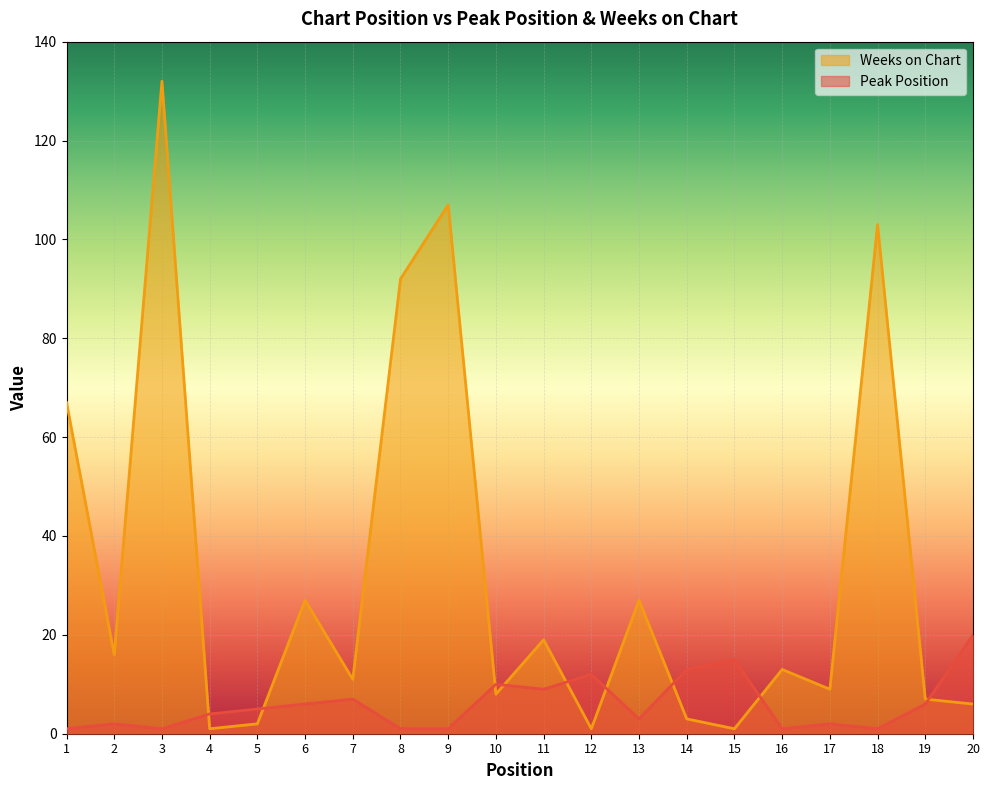

What is the value of the Weeks on Chart point at the 20th from the left?

6